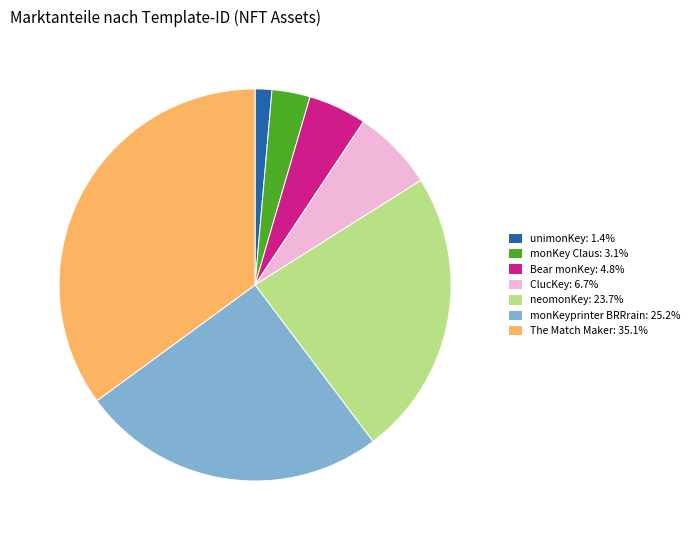

Does any single category account for the majority?

No